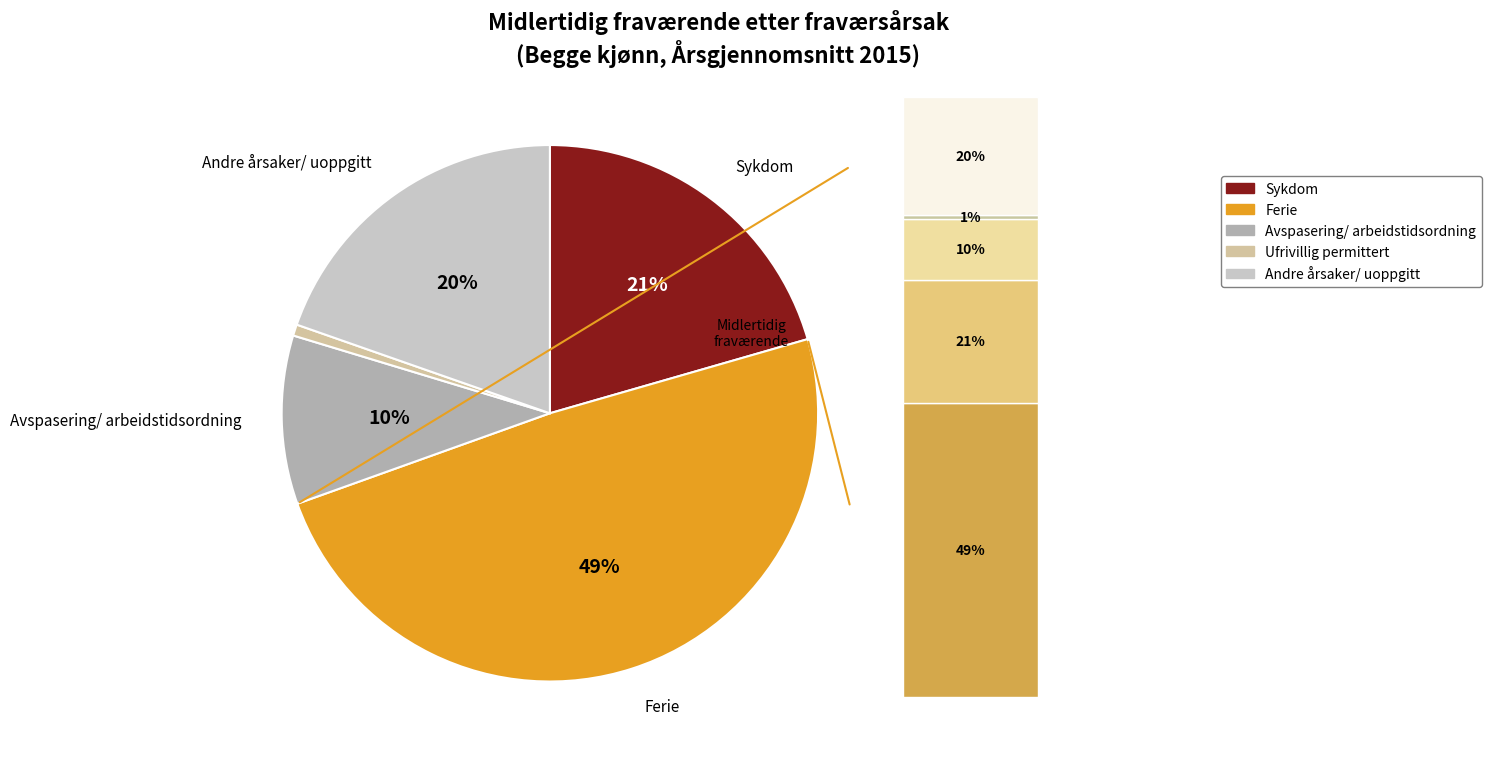

Rank the categories by value from highest to lowest.

Ferie, Sykdom, Andre årsaker/ uoppgitt, Avspasering/ arbeidstidsordning, Ufrivillig permittert